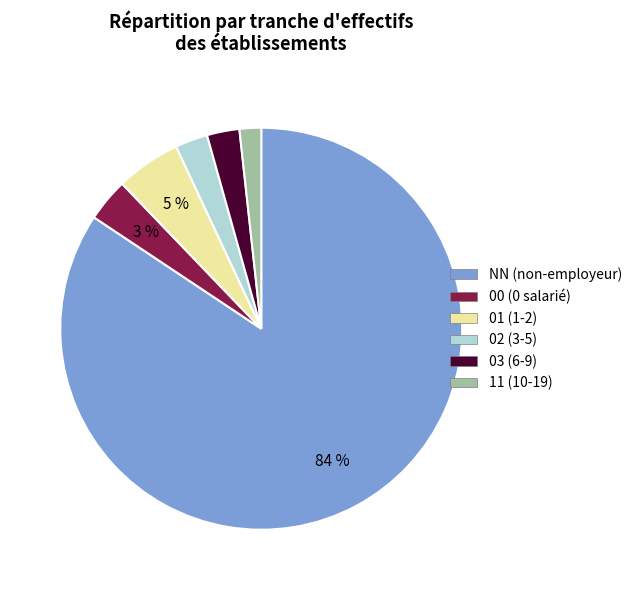

To the nearest percent, what is the difference between the 02 (3-5) and 11 (10-19) slice percentages?

1%